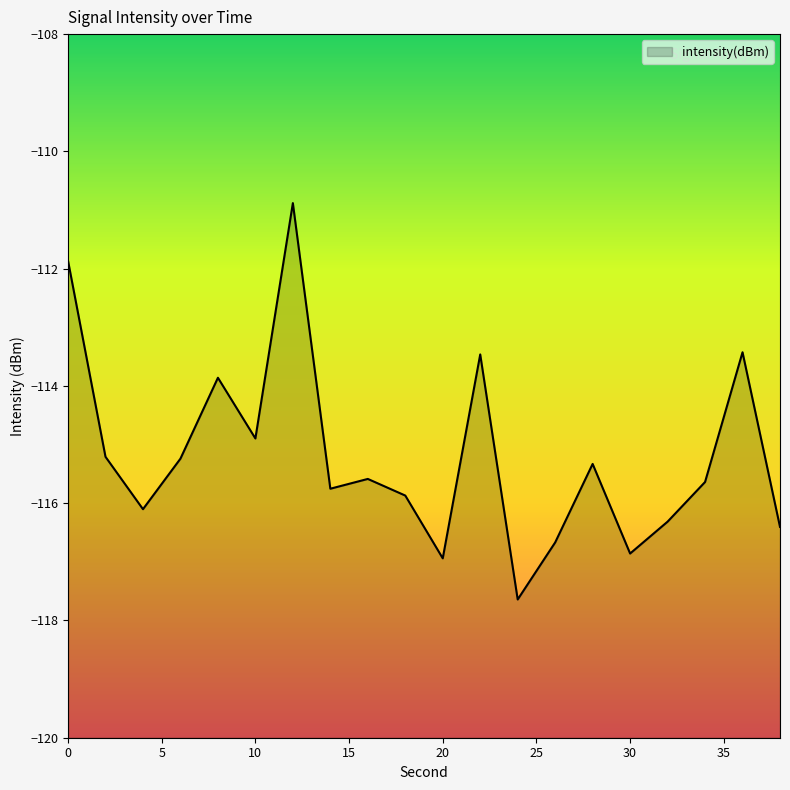

How many series are shown in this chart?

1